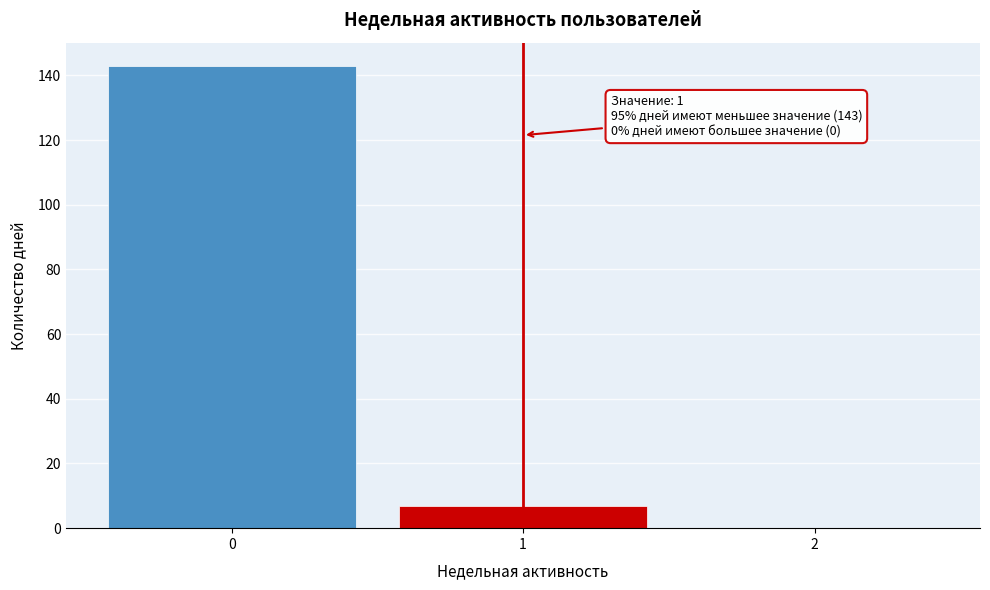

Reading left to right, what are all the values shown in this chart?

0=143	1=7	2=0